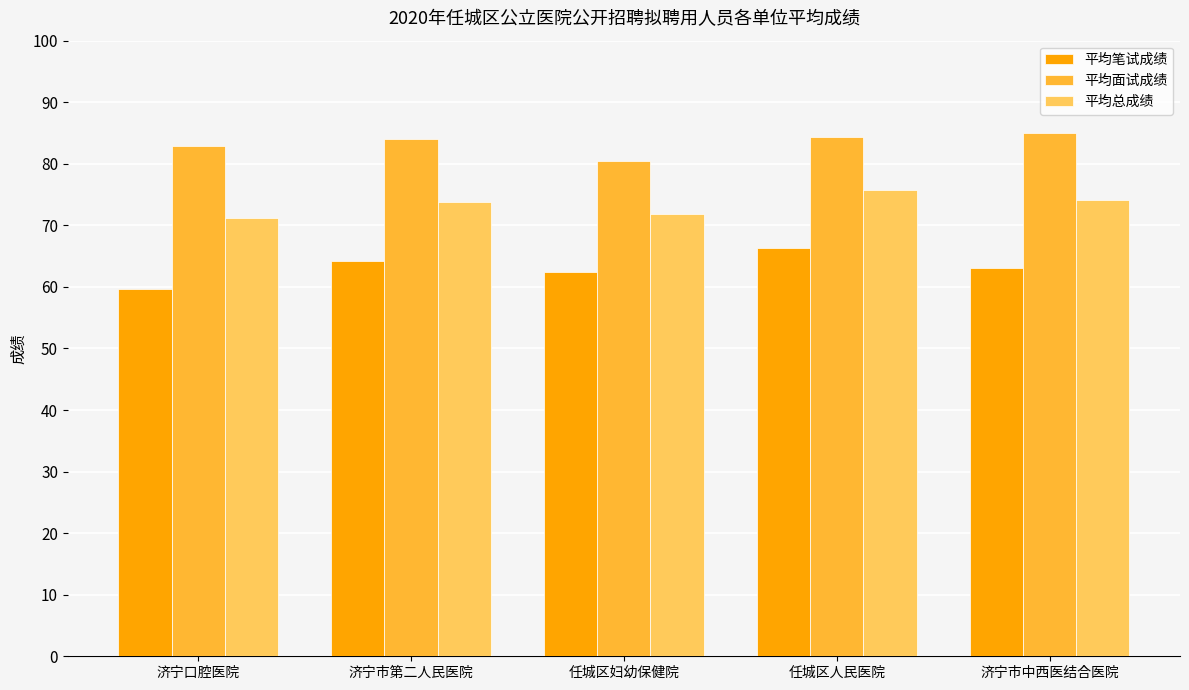

How many categories are shown in the chart?

5